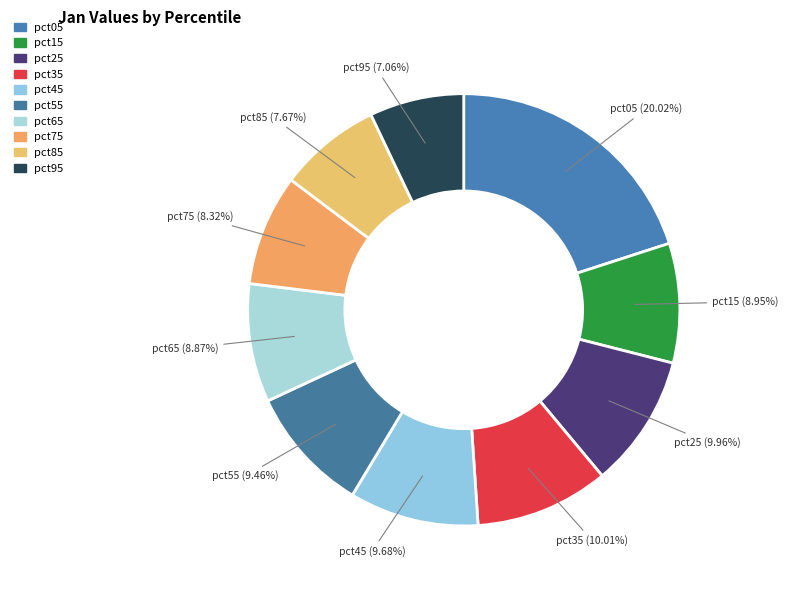

What percentage do pct95 and pct55 together represent?

16.5%